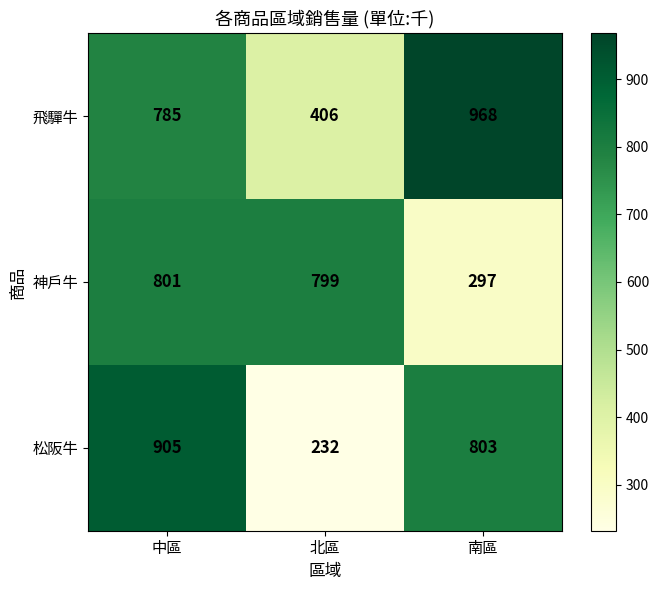

Rank the series by their maximum value, from lowest to highest.

神戶牛, 松阪牛, 飛驒牛